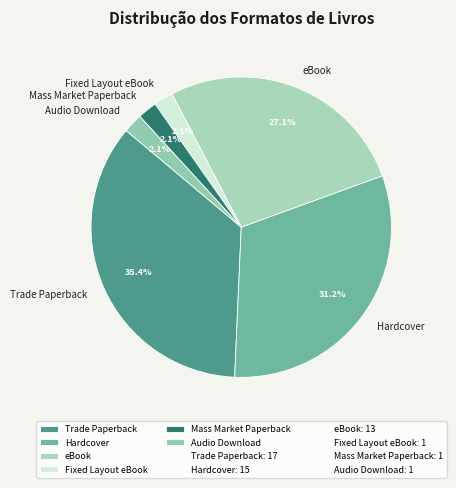

Combined, do Mass Market Paperback and eBook account for over 50%?

No